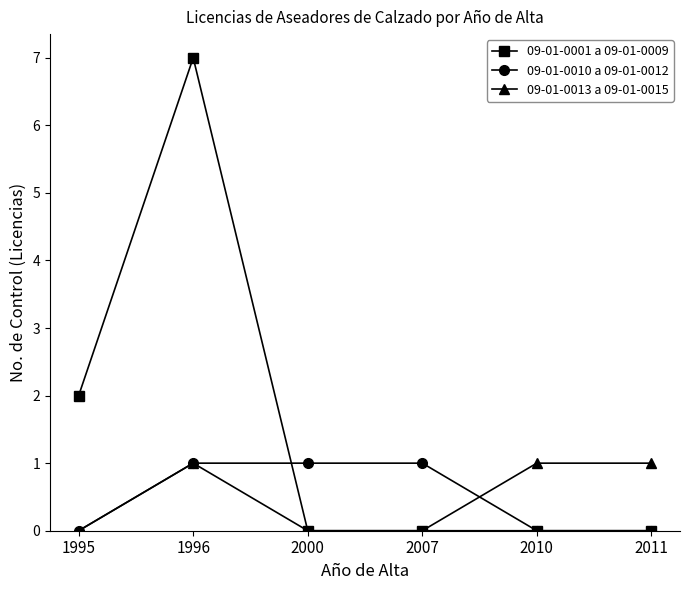

True or false: 09-01-0001 a 09-01-0009 has more than 0 points higher than both neighbors.

True